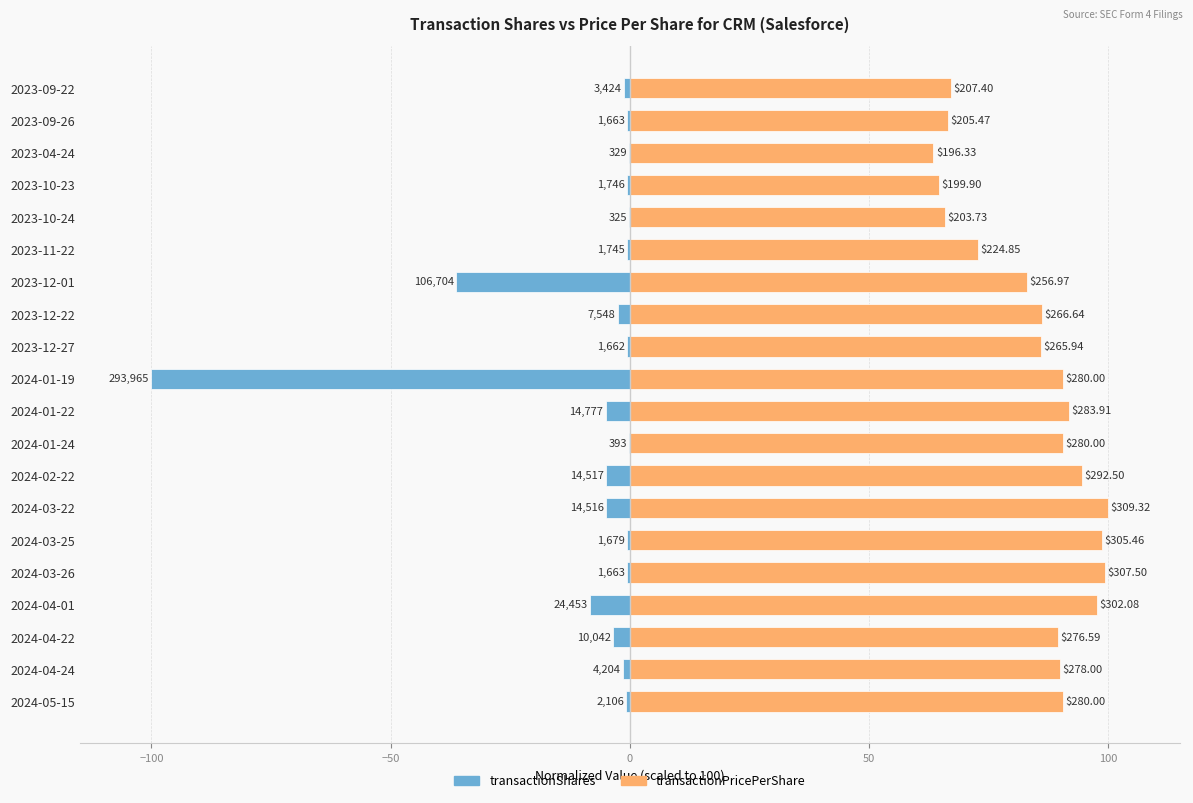

Which series has the largest total across all categories?

transactionPricePerShare